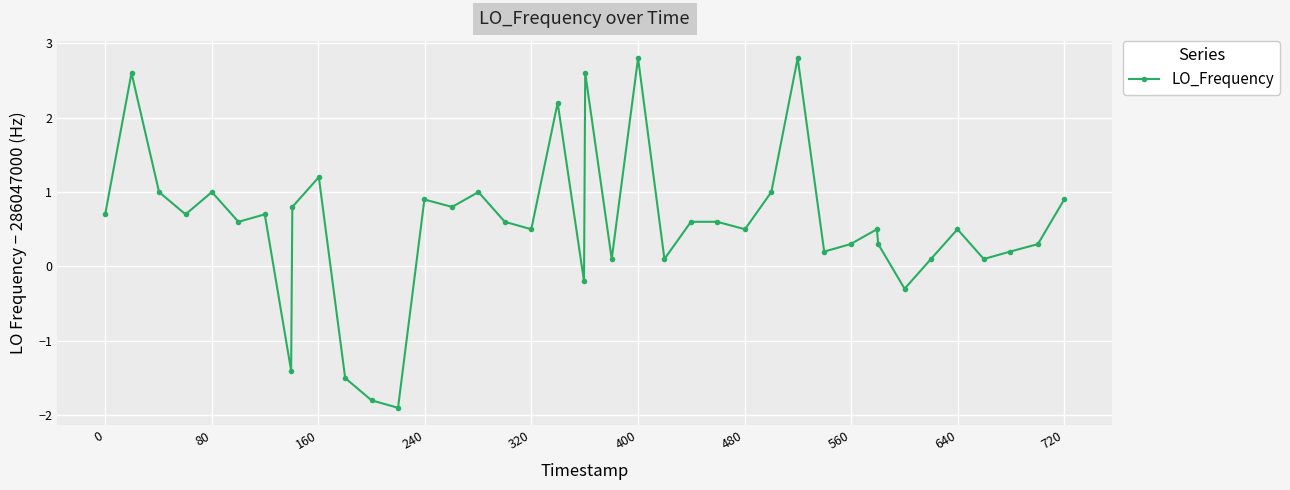

Count the number of categories in the chart.

40